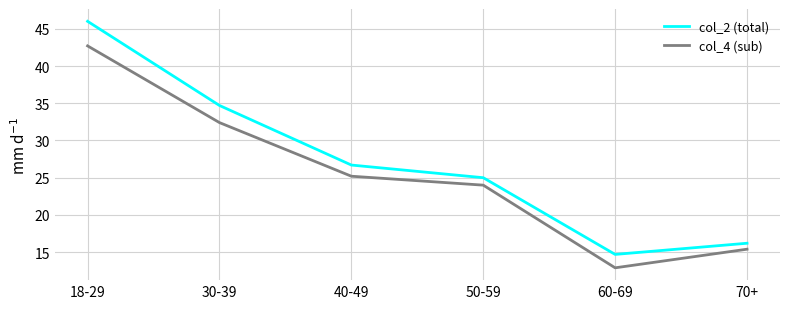

What is the difference between the maximum and minimum values in the col_2 (total) series?

31.3